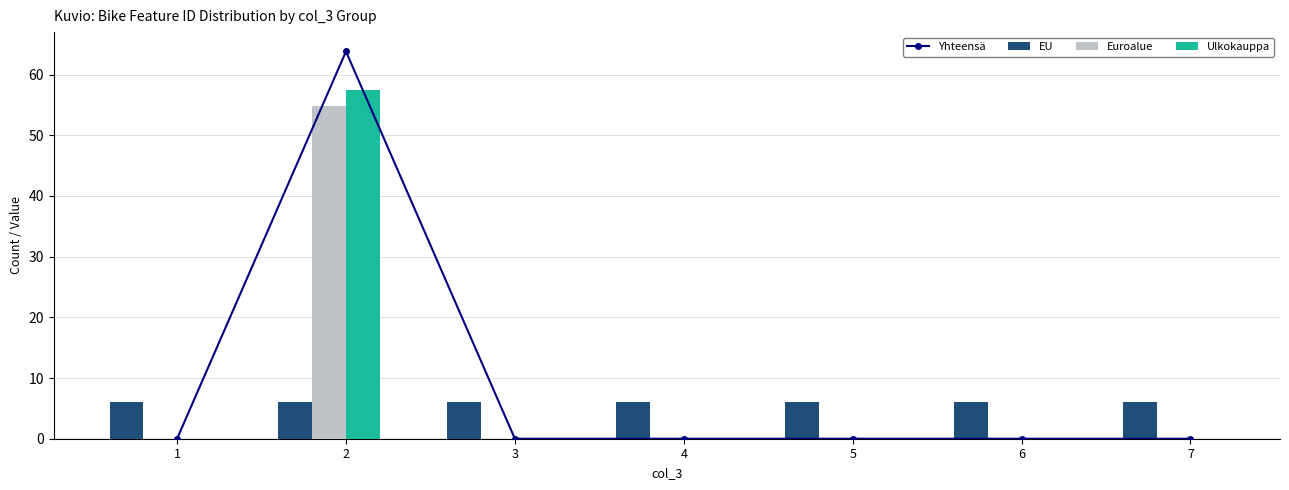

What is the maximum value for Yhteensä?

63.8